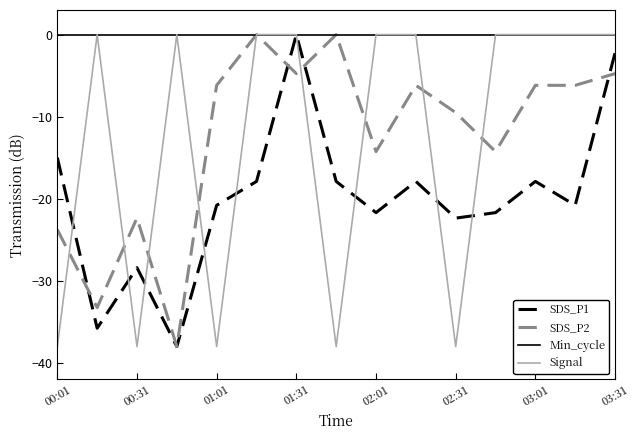

Which series has the largest total across all categories?

Min_cycle